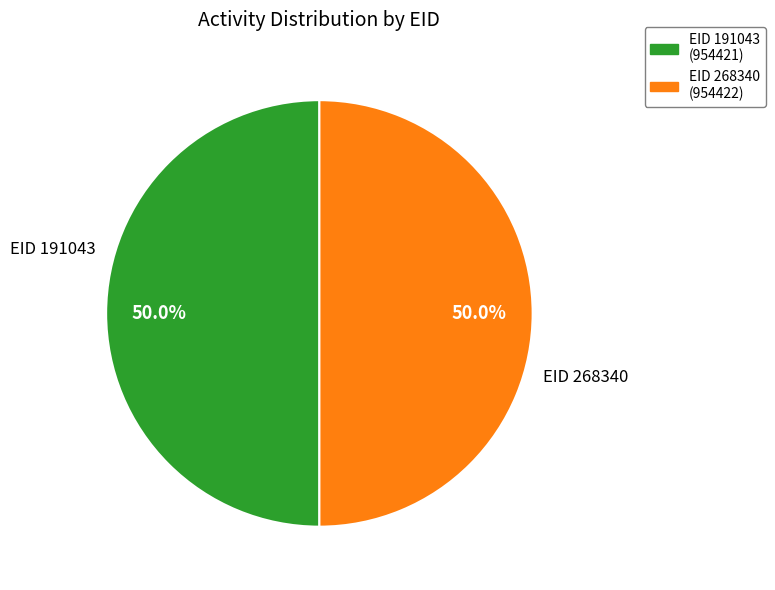

How many segments does this pie chart have?

2